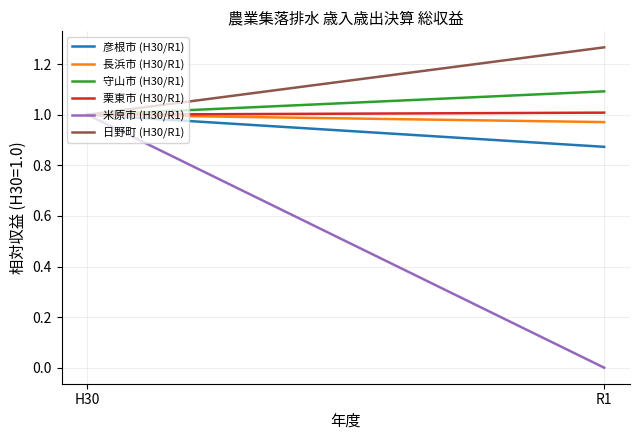

List the series in order of their peak value, highest first.

日野町 (H30/R1), 守山市 (H30/R1), 栗東市 (H30/R1), 彦根市 (H30/R1), 長浜市 (H30/R1), 米原市 (H30/R1)